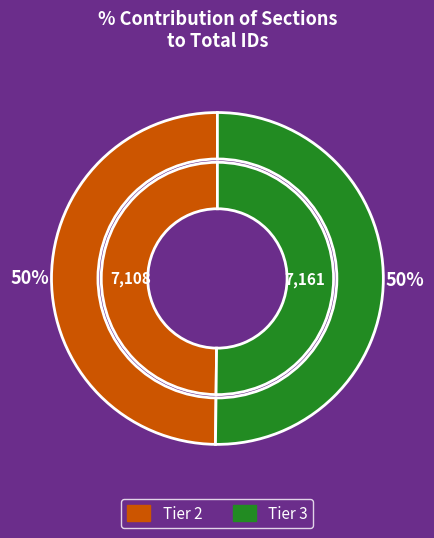

What is the change in value from Tier 2 to Tier 3?

+53